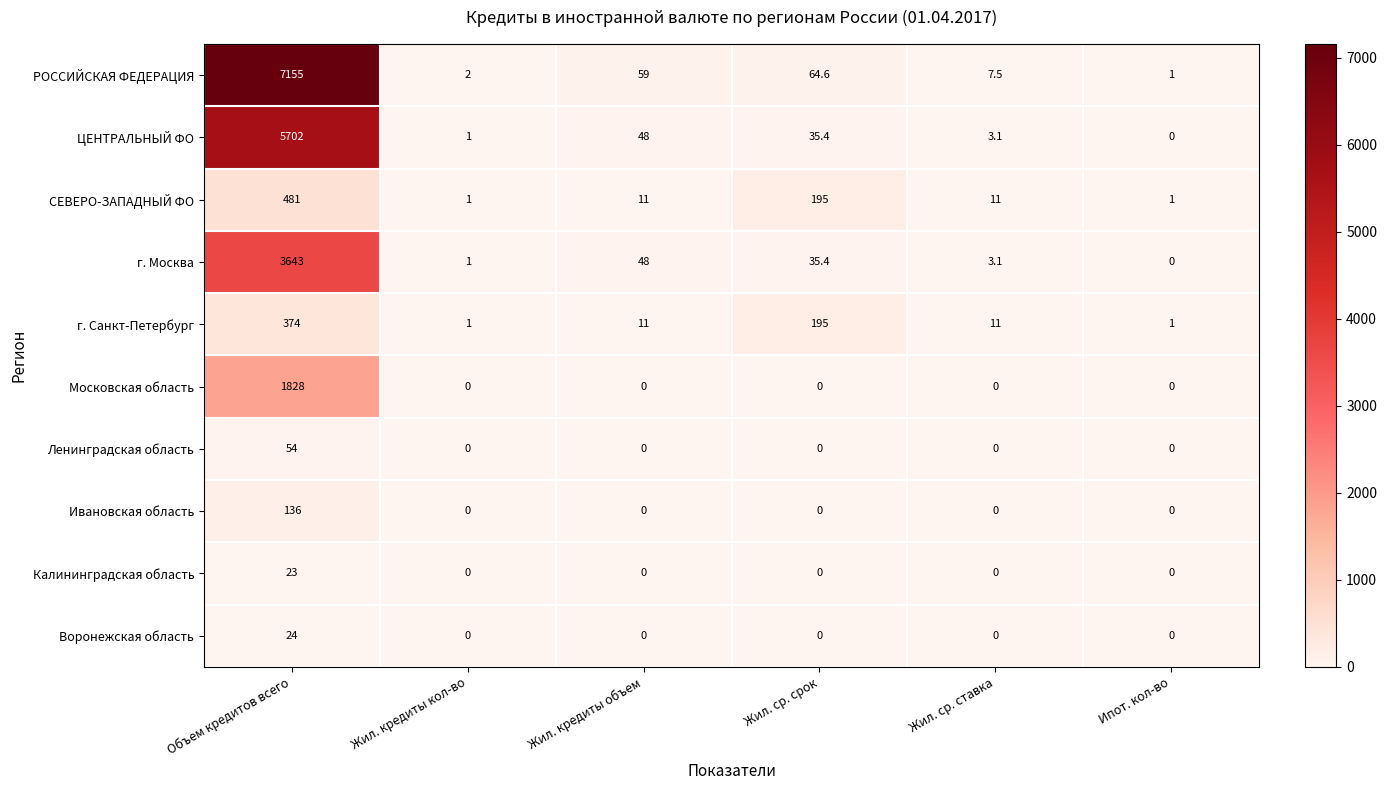

Which series has the largest range (max minus min)?

РОССИЙСКАЯ ФЕДЕРАЦИЯ